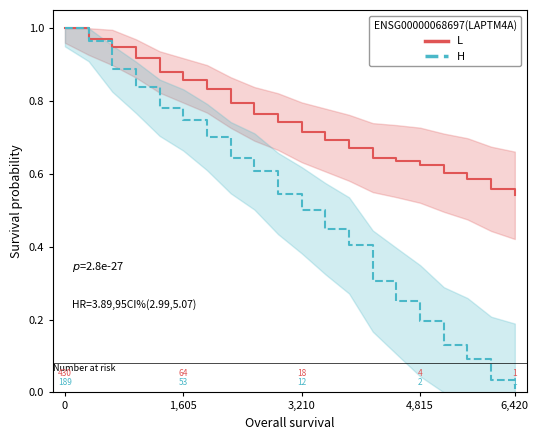

What is the sum of the L values at 8 and 18?

1.3